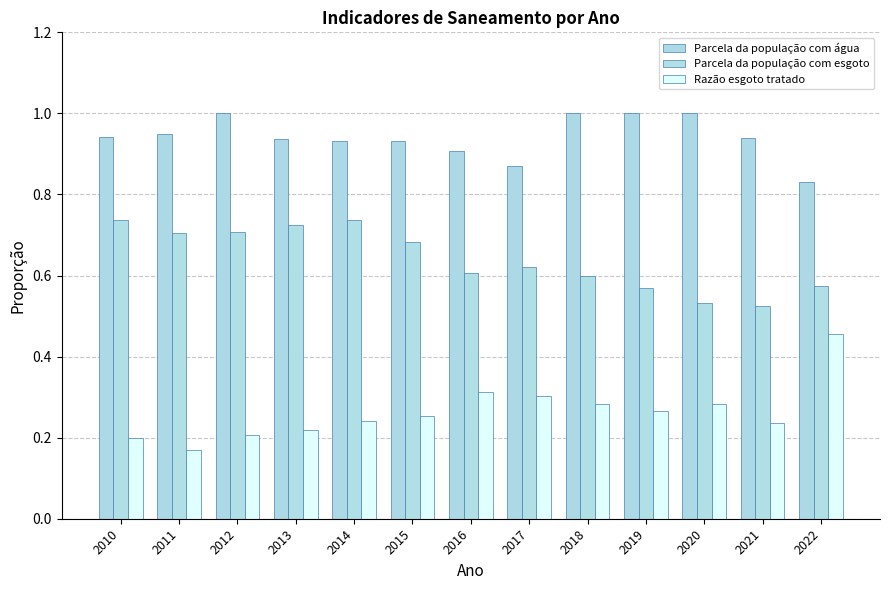

Rank the categories by Razão esgoto tratado value from highest to lowest.

2022, 2016, 2017, 2018, 2020, 2019, 2015, 2014, 2021, 2013, 2012, 2010, 2011